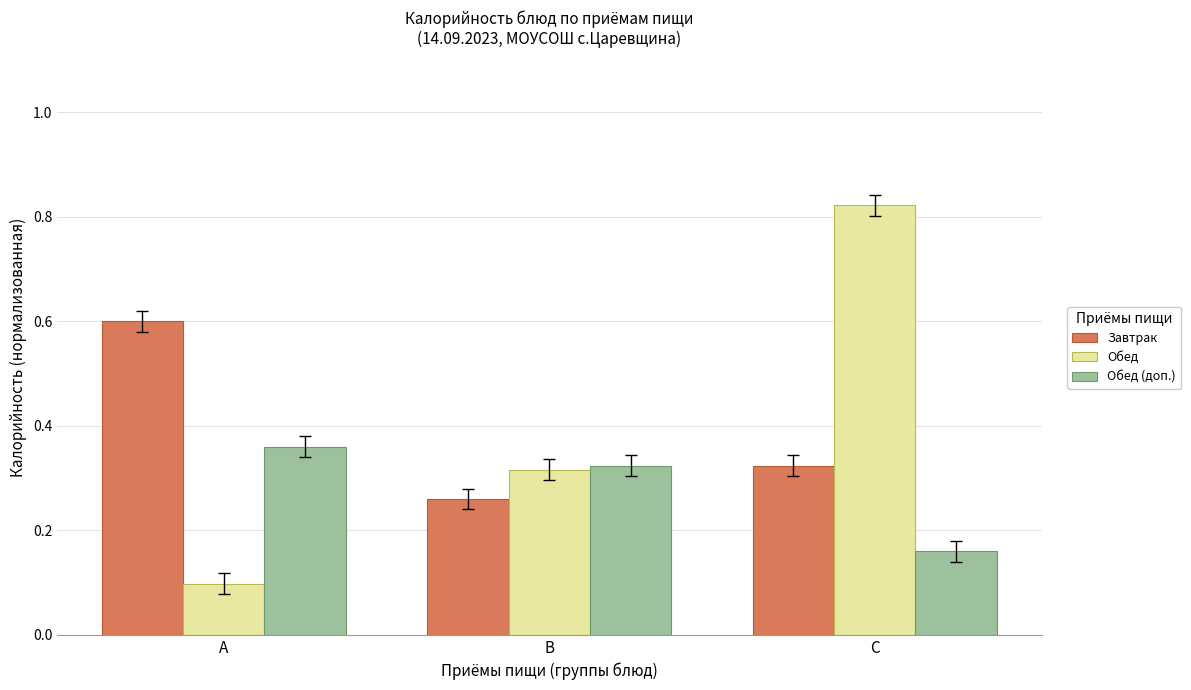

How many data points does each series have?

3